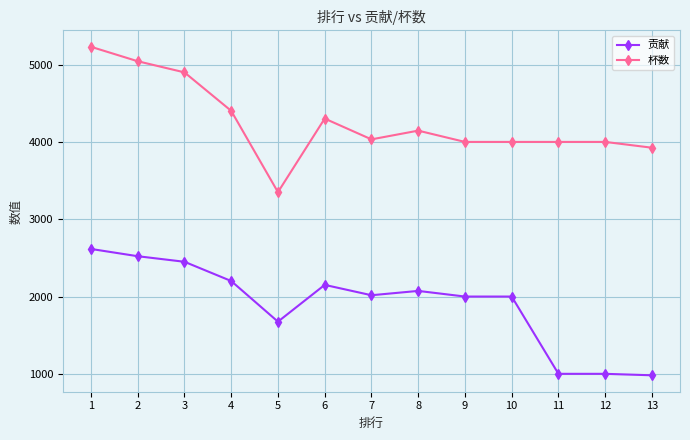

What is the difference between the 贡献 values at 4 and 9?

201